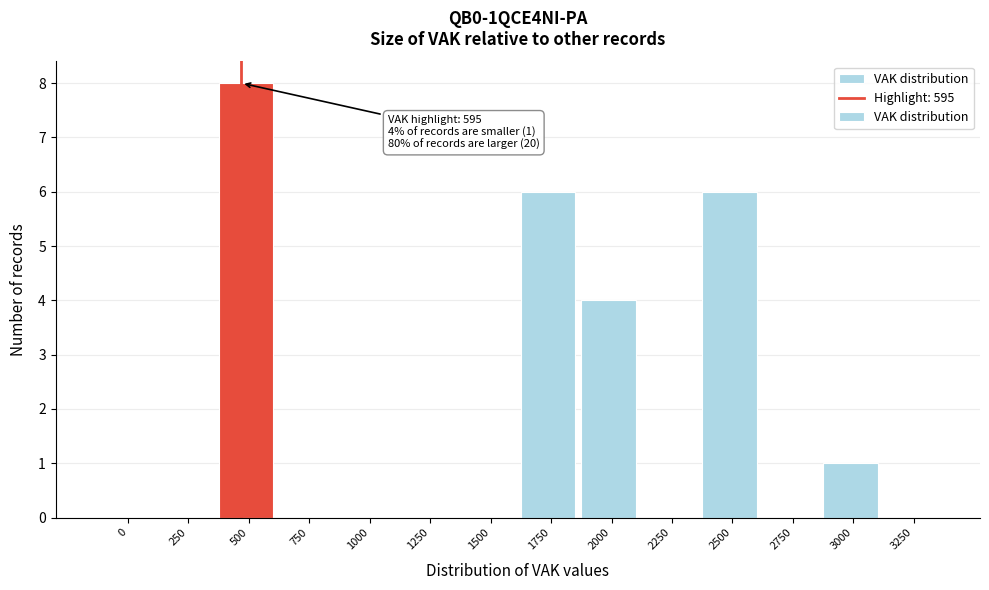

Reading right to left, transcribe all the data shown in this chart.

3250=0	3000=1	2750=0	2500=6	2250=0	2000=4	1750=6	1500=0	1250=0	1000=0	750=0	500=8	250=0	0=0